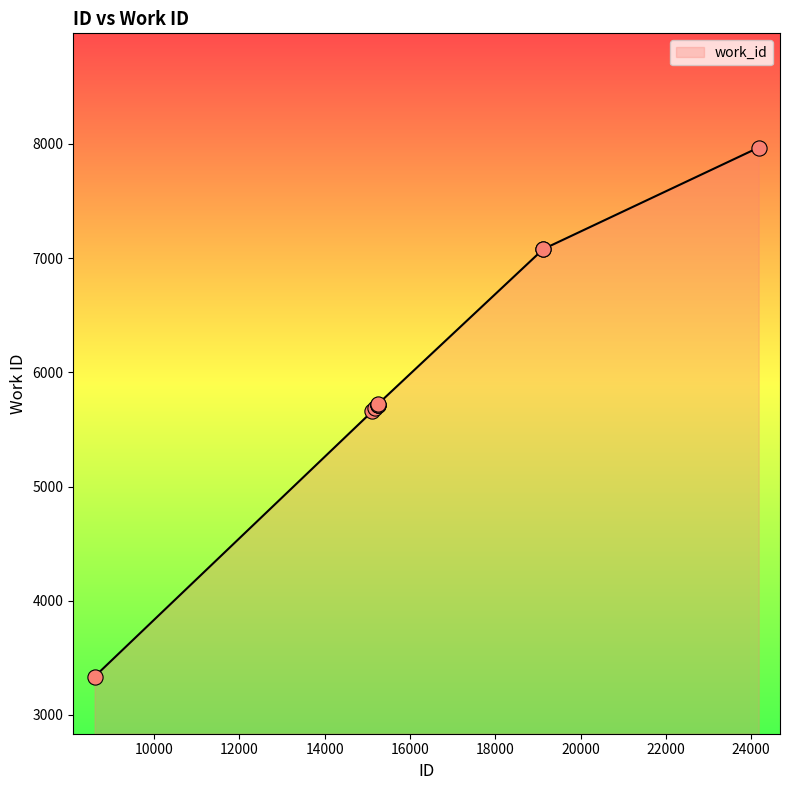

What is the greatest value displayed?

7969